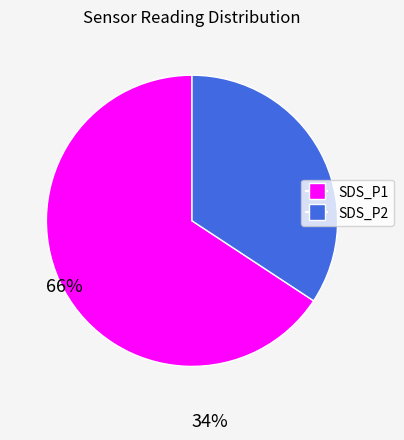

Approximately how many times larger is the value at SDS_P2 compared to SDS_P1?

0.5